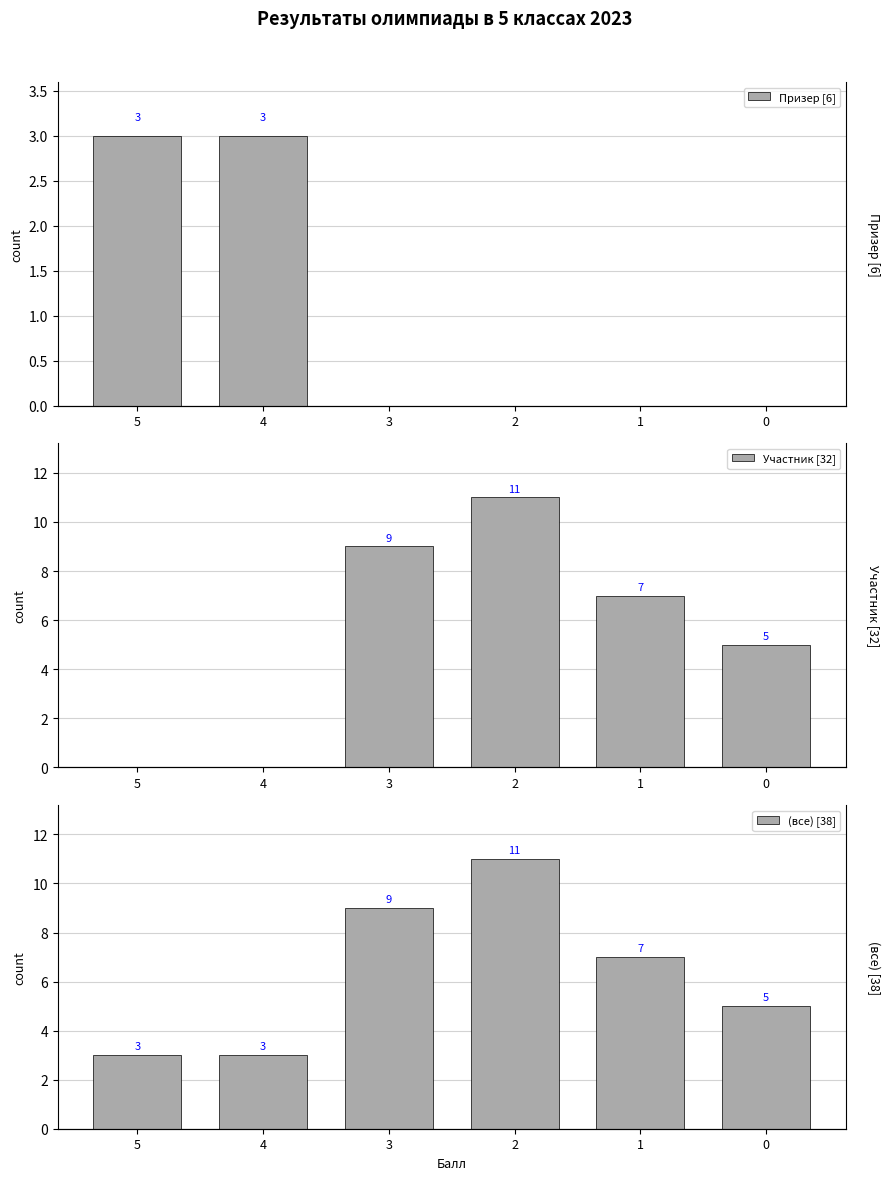

Which series has the widest spread of values?

Участник [32]